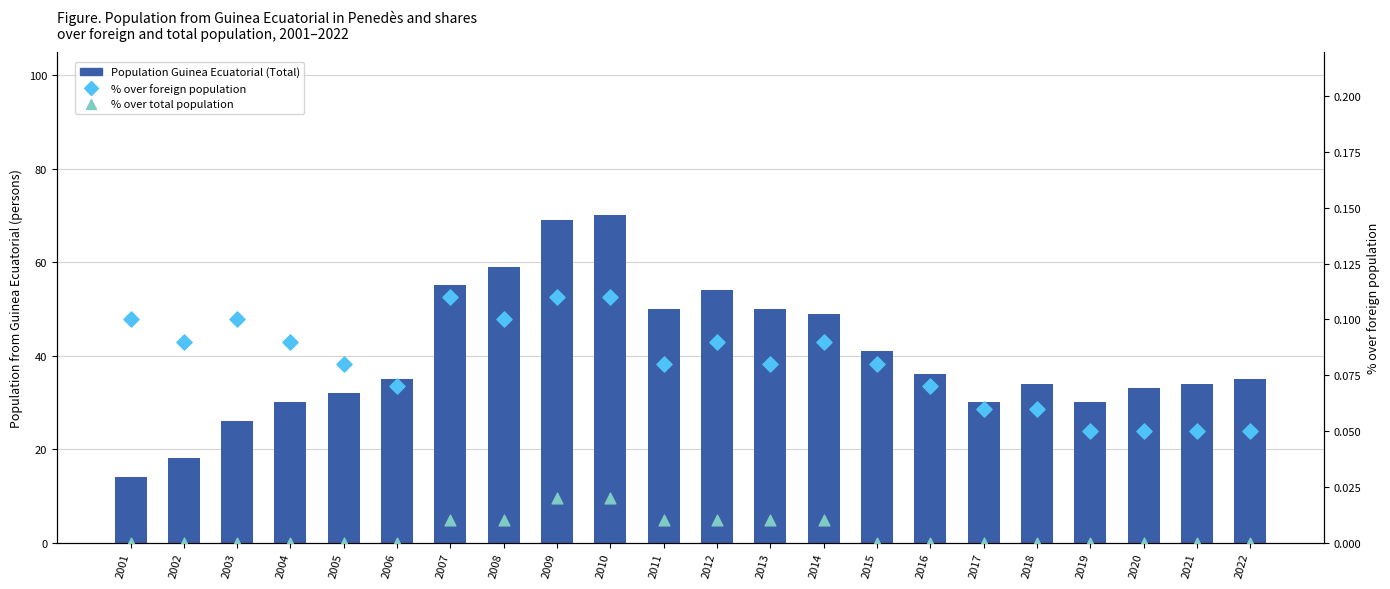

Which series has the largest total across all categories?

Population Guinea Ecuatorial (Total)